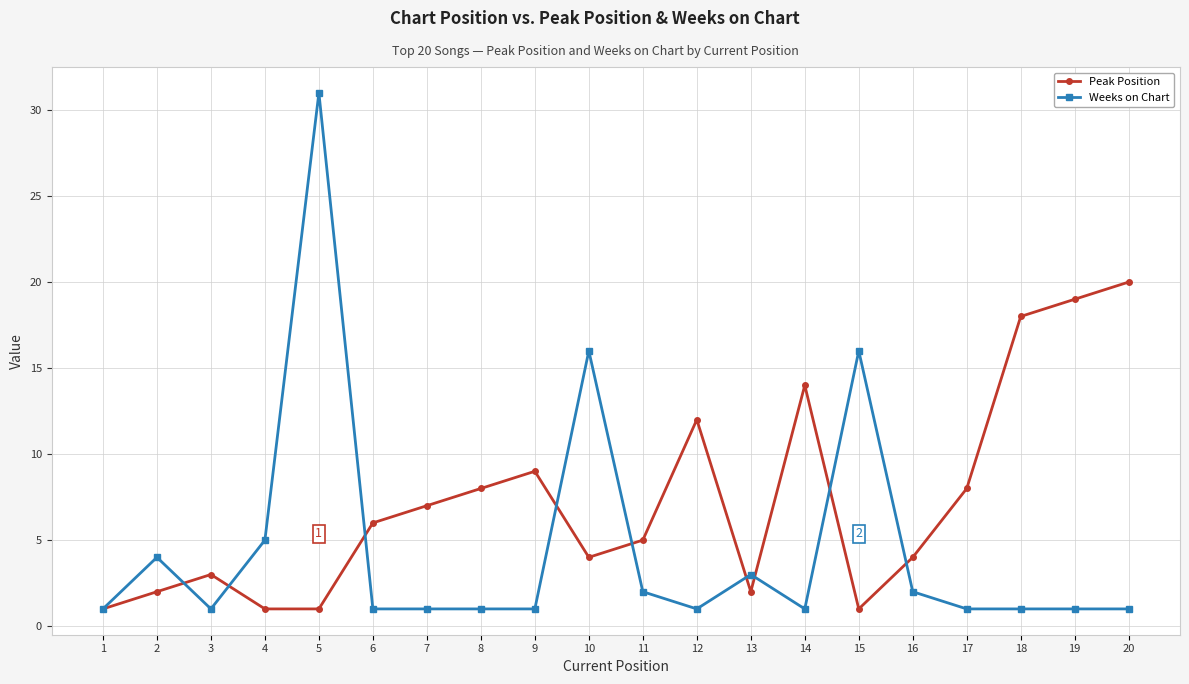

What is the value of the Weeks on Chart point at the 10th from the left?

16